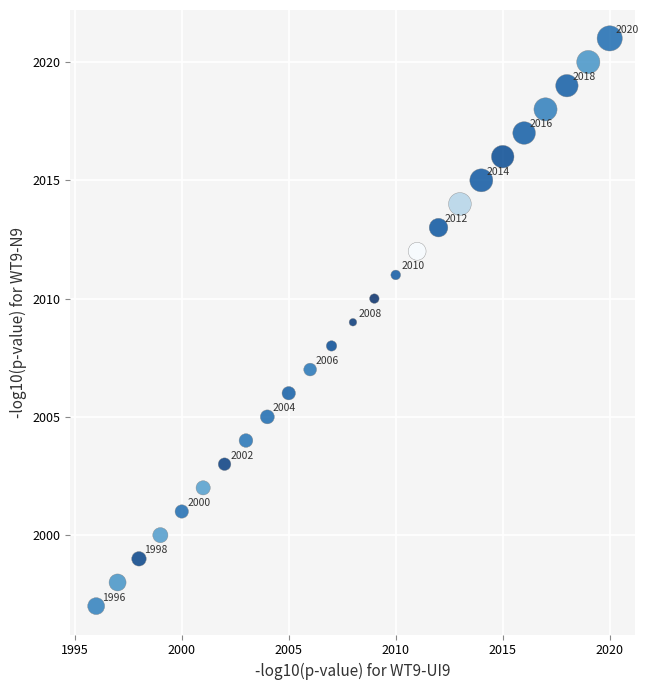

What Y value in the scatter plot is closest to 2009?

2009